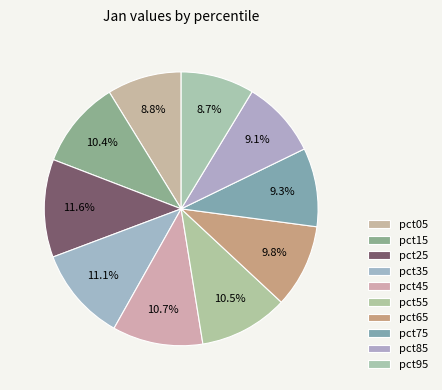

Is there a majority slice in this chart?

No